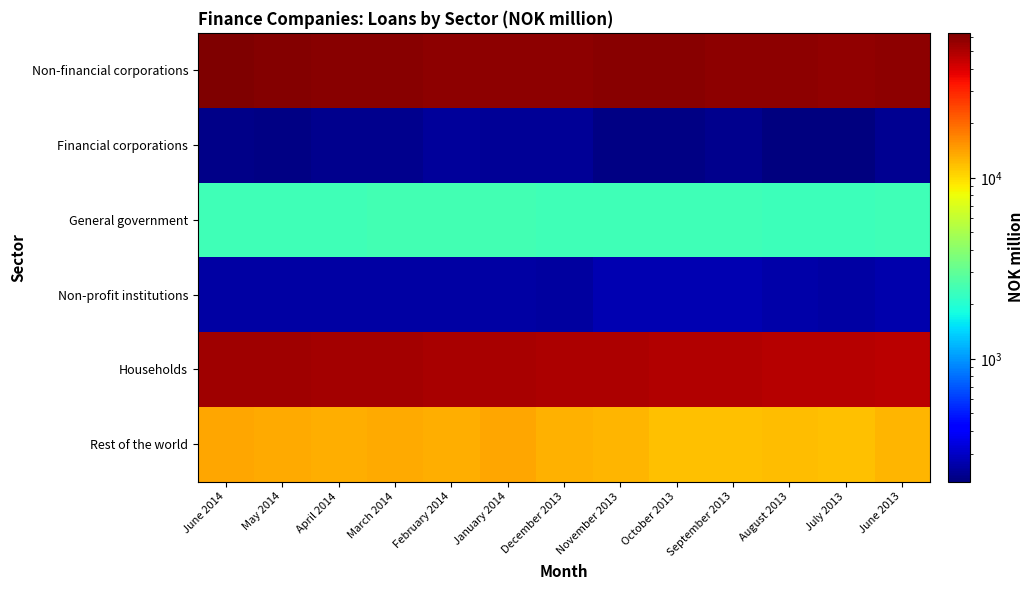

What is the smallest value displayed?

210